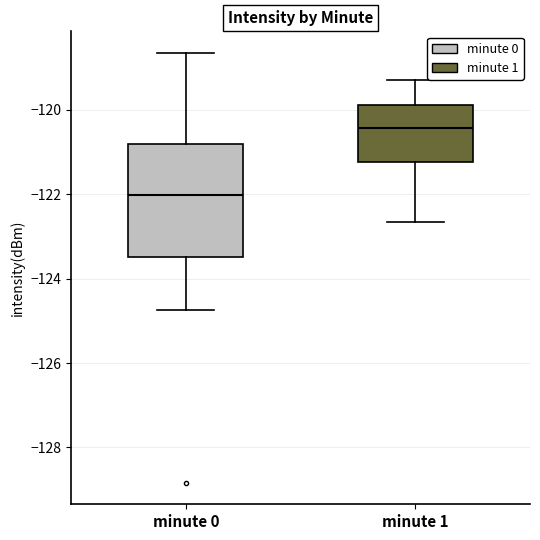

Reading left to right, read every box against the y-axis: the position of its median line, the range the box covers, and the ends of its whiskers. The values are not printed on the chart, so give them approximately, as read against the axis.

minute 0: median -122.0, box -123.4 to -120.8, whiskers -124.8 to -118.6
minute 1: median -120.4, box -121.2 to -119.8, whiskers -122.6 to -119.2